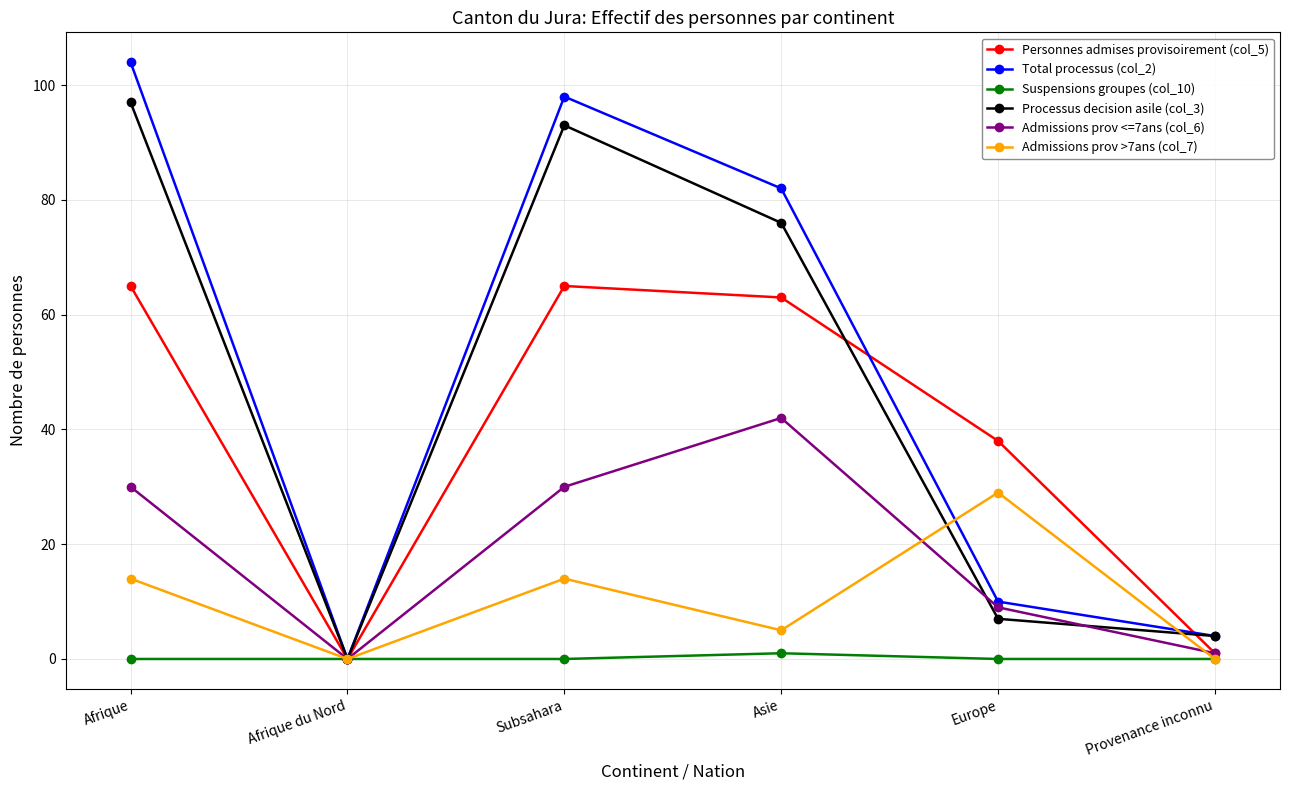

What is the value of the Personnes admises provisoirement (col_5) point at the 1st from the left?

65